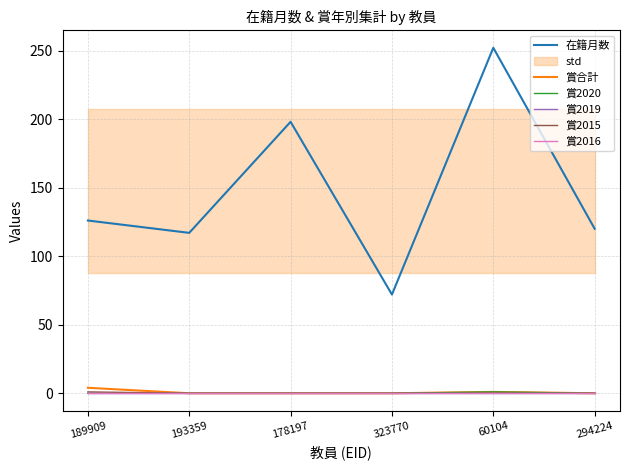

How many interior local valleys does the 在籍月数 series have?

2